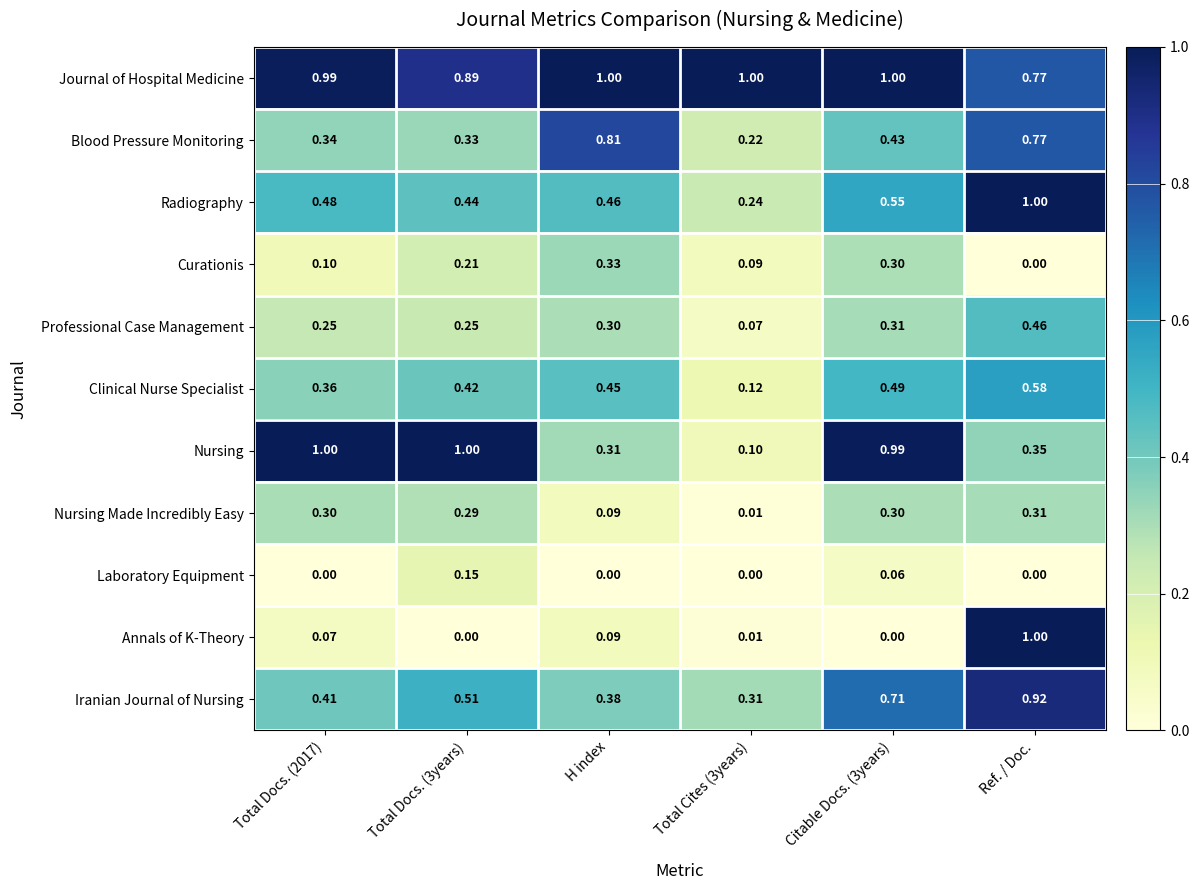

At how many categories does at least one series exceed 0?

6